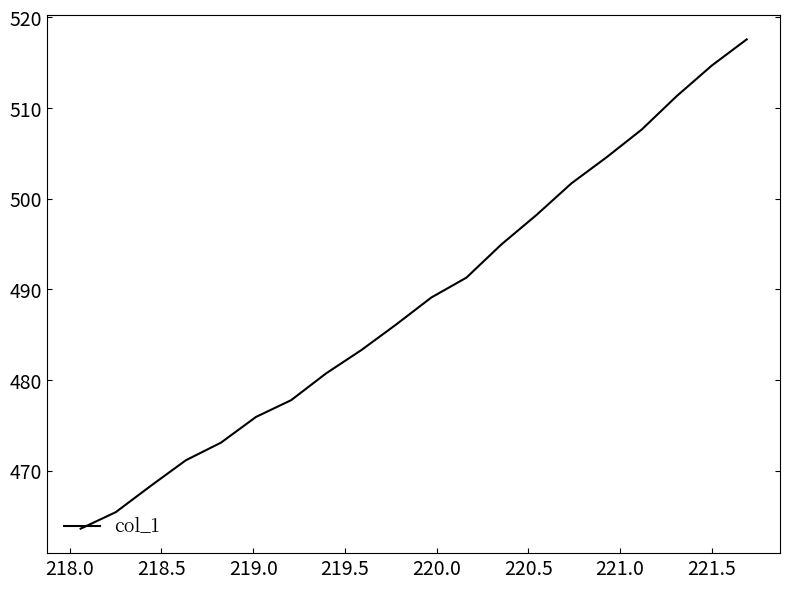

What is the smallest value displayed?

463.6